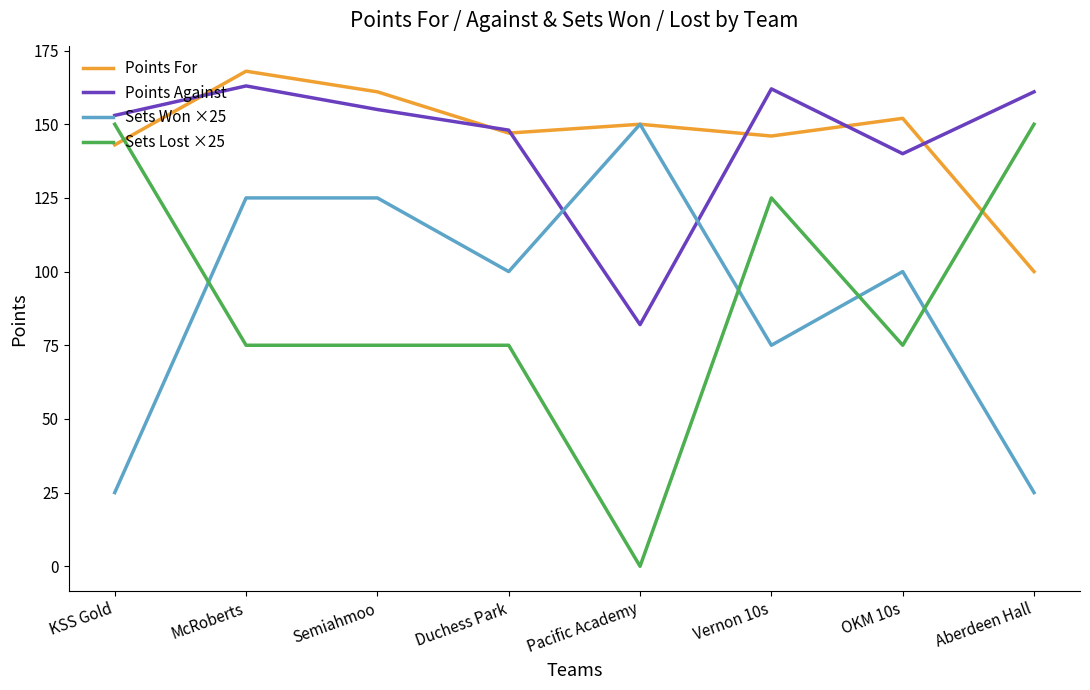

What is the difference between the second highest and second lowest values in the Sets Won ×25 series?

100